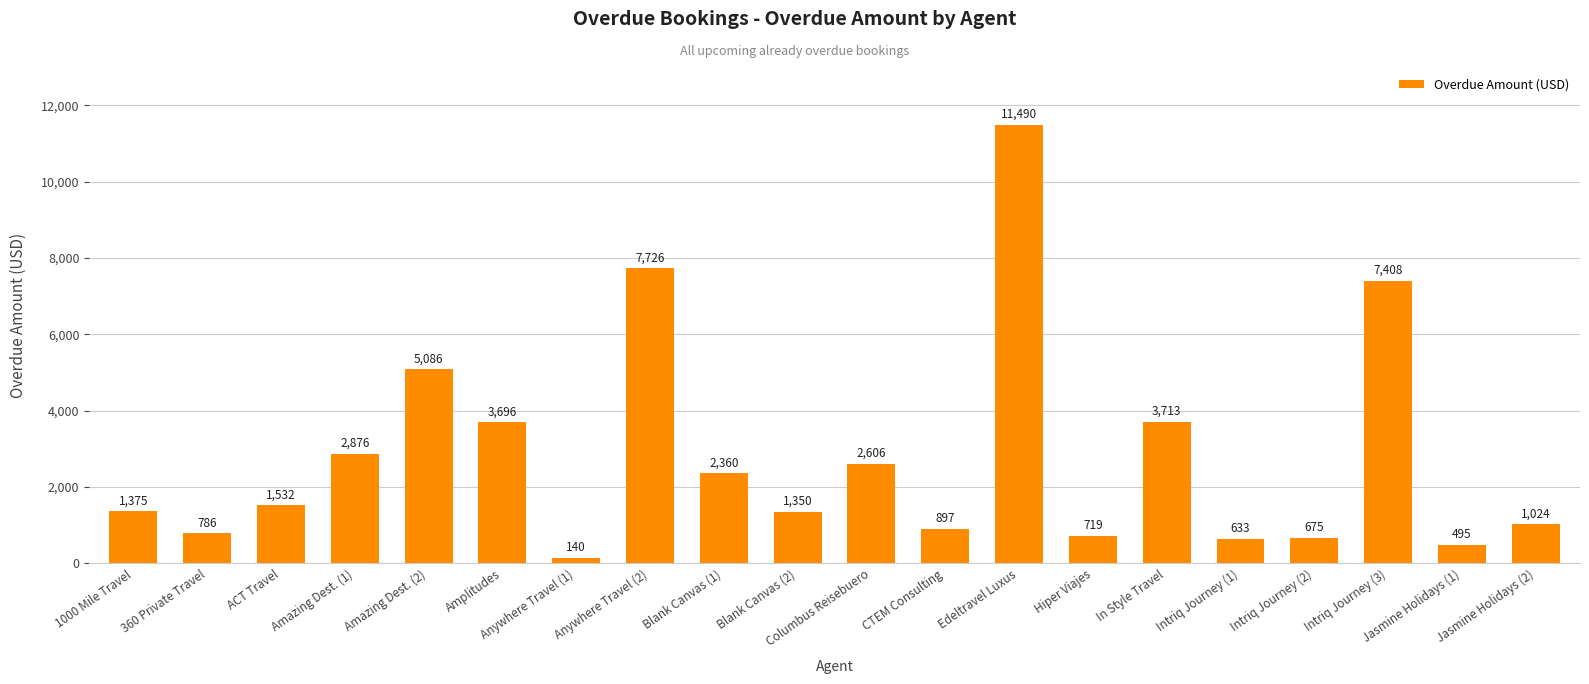

True or false: the data shows 2876 at Amazing Dest. (1).

True